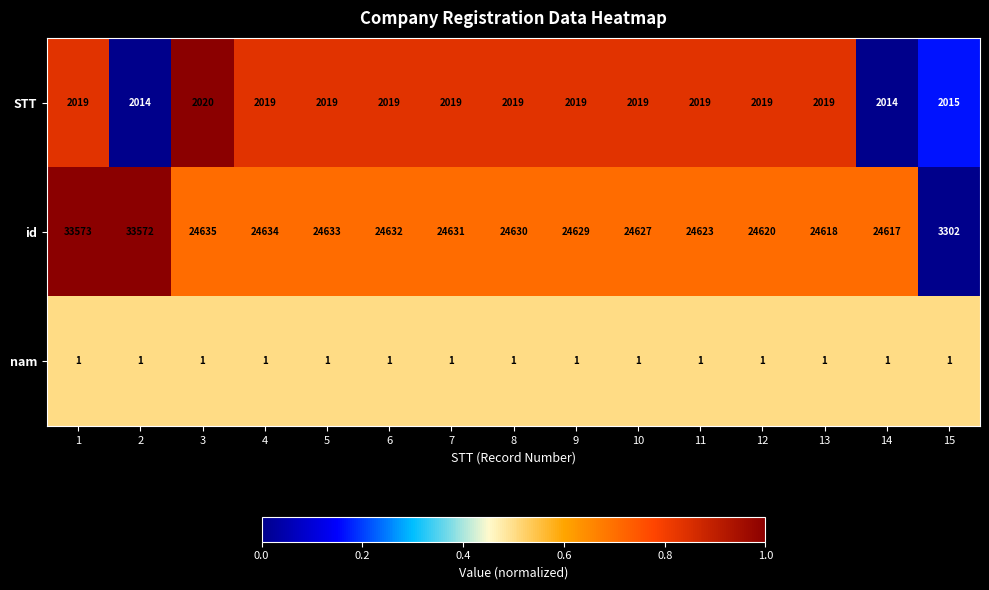

What is the difference between the maximum and second lowest values in the STT series?

6